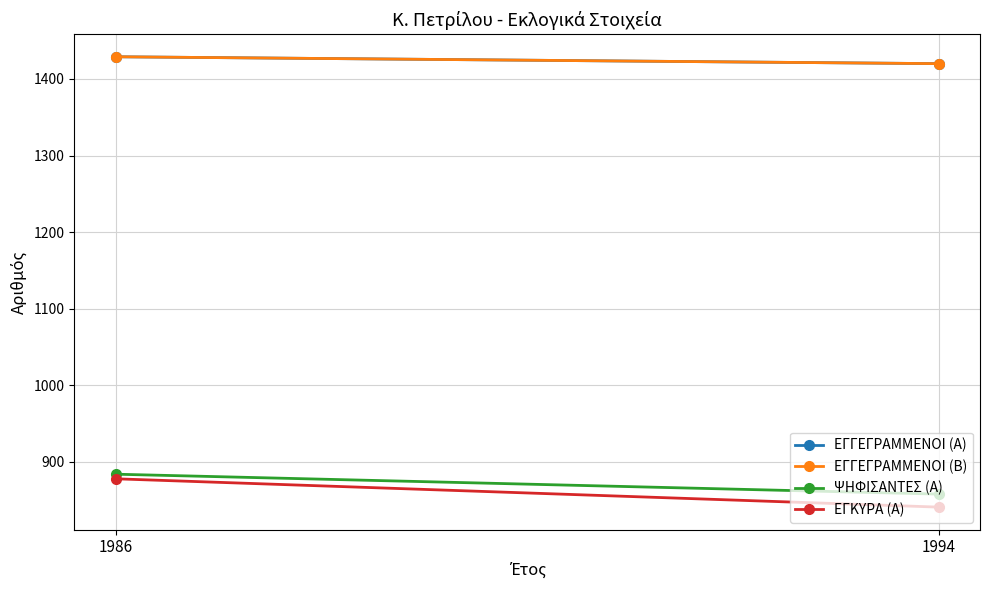

At how many categories does at least one series exceed 981?

2